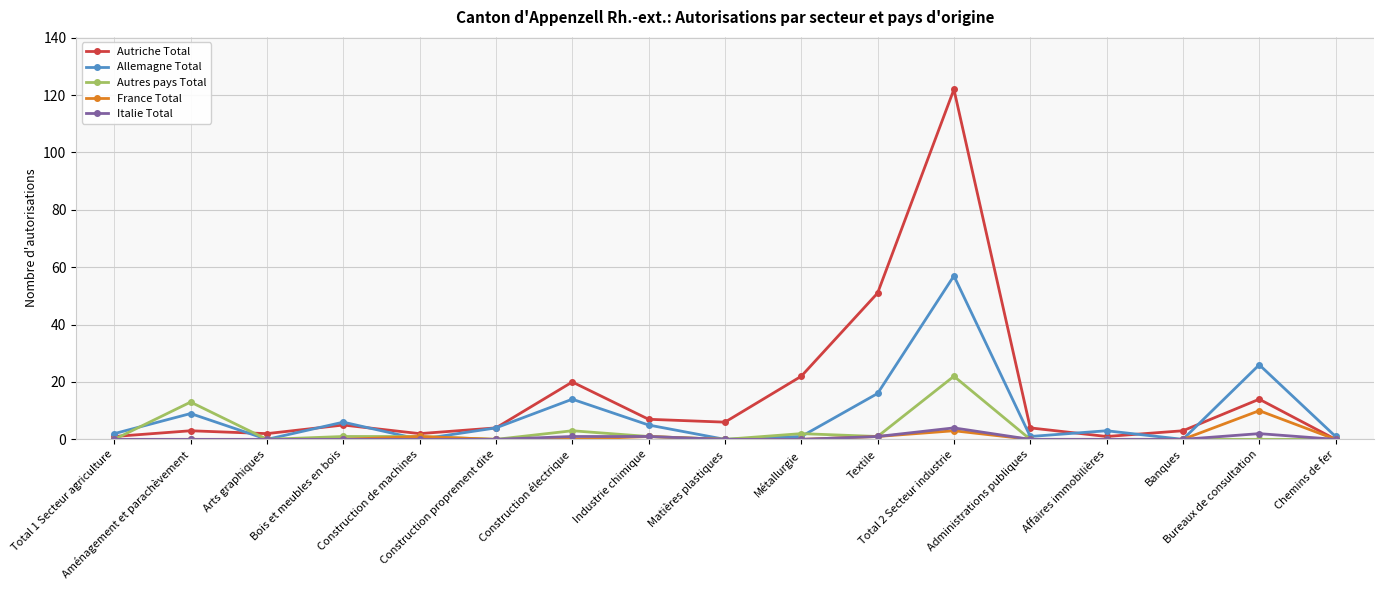

Reading left to right, what are all the values shown in this chart?

Autriche Total: Total 1 Secteur agriculture=1	Aménagement et parachèvement=3	Arts graphiques=2	Bois et meubles en bois=5	Construction de machines=2	Construction proprement dite=4	Construction électrique=20	Industrie chimique=7	Matières plastiques=6	Métallurgie=22	Textile=51	Total 2 Secteur industrie=122	Administrations publiques=4	Affaires immobilières=1	Banques=3	Bureaux de consultation=14	Chemins de fer=0
Allemagne Total: Total 1 Secteur agriculture=2	Aménagement et parachèvement=9	Arts graphiques=0	Bois et meubles en bois=6	Construction de machines=0	Construction proprement dite=4	Construction électrique=14	Industrie chimique=5	Matières plastiques=0	Métallurgie=1	Textile=16	Total 2 Secteur industrie=57	Administrations publiques=1	Affaires immobilières=3	Banques=0	Bureaux de consultation=26	Chemins de fer=1
Autres pays Total: Total 1 Secteur agriculture=0	Aménagement et parachèvement=13	Arts graphiques=0	Bois et meubles en bois=1	Construction de machines=1	Construction proprement dite=0	Construction électrique=3	Industrie chimique=1	Matières plastiques=0	Métallurgie=2	Textile=1	Total 2 Secteur industrie=22	Administrations publiques=0	Affaires immobilières=0	Banques=0	Bureaux de consultation=0	Chemins de fer=0
France Total: Total 1 Secteur agriculture=0	Aménagement et parachèvement=0	Arts graphiques=0	Bois et meubles en bois=0	Construction de machines=1	Construction proprement dite=0	Construction électrique=0	Industrie chimique=1	Matières plastiques=0	Métallurgie=0	Textile=1	Total 2 Secteur industrie=3	Administrations publiques=0	Affaires immobilières=0	Banques=0	Bureaux de consultation=10	Chemins de fer=0
Italie Total: Total 1 Secteur agriculture=0	Aménagement et parachèvement=0	Arts graphiques=0	Bois et meubles en bois=0	Construction de machines=0	Construction proprement dite=0	Construction électrique=1	Industrie chimique=1	Matières plastiques=0	Métallurgie=0	Textile=1	Total 2 Secteur industrie=4	Administrations publiques=0	Affaires immobilières=0	Banques=0	Bureaux de consultation=2	Chemins de fer=0